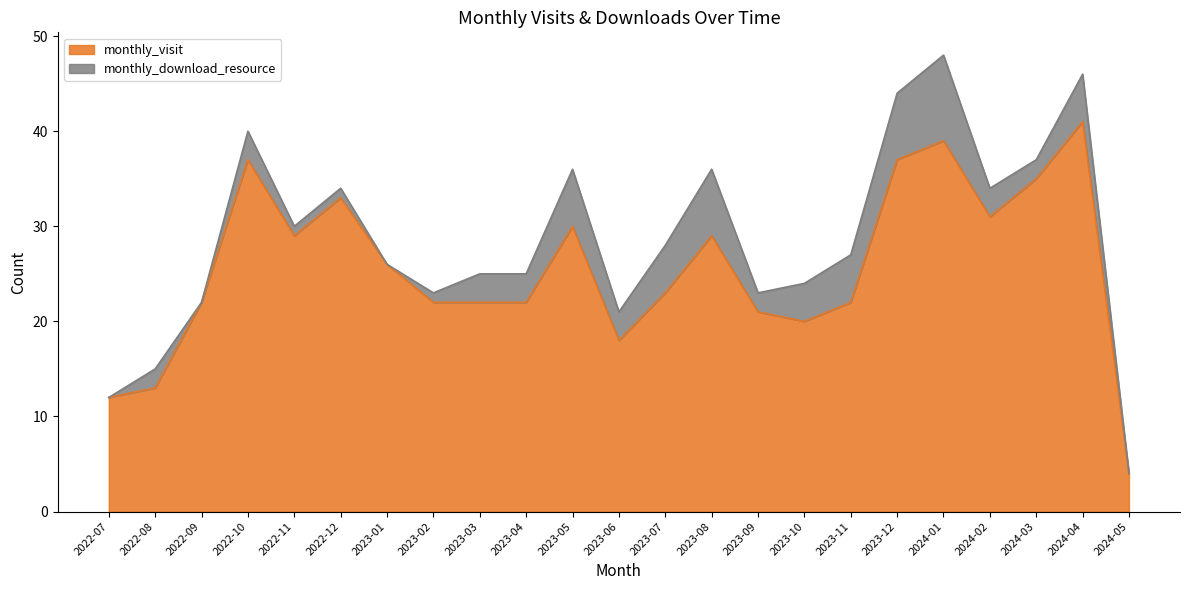

What is the change in value from 2022-09 to 2023-10?

-2